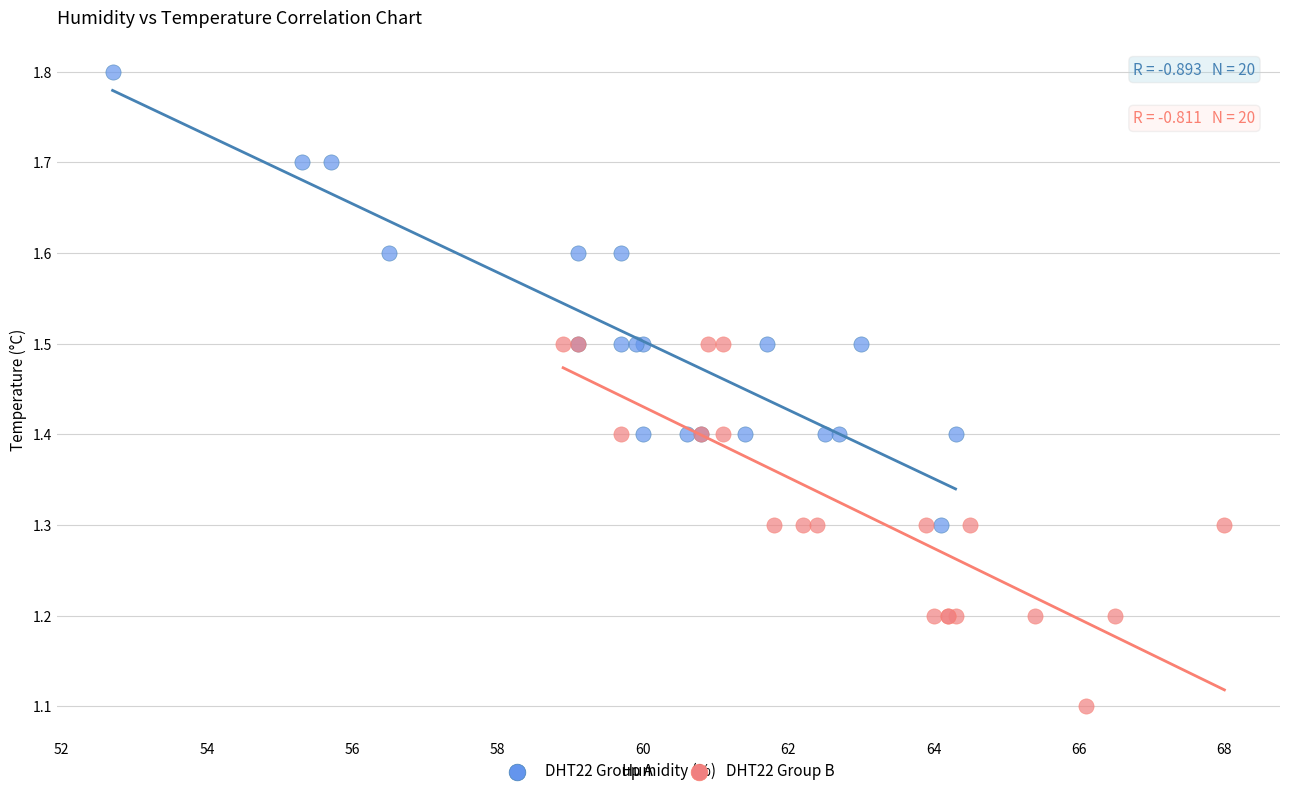

What are all the series names shown in the legend?

DHT22 Group A, DHT22 Group B